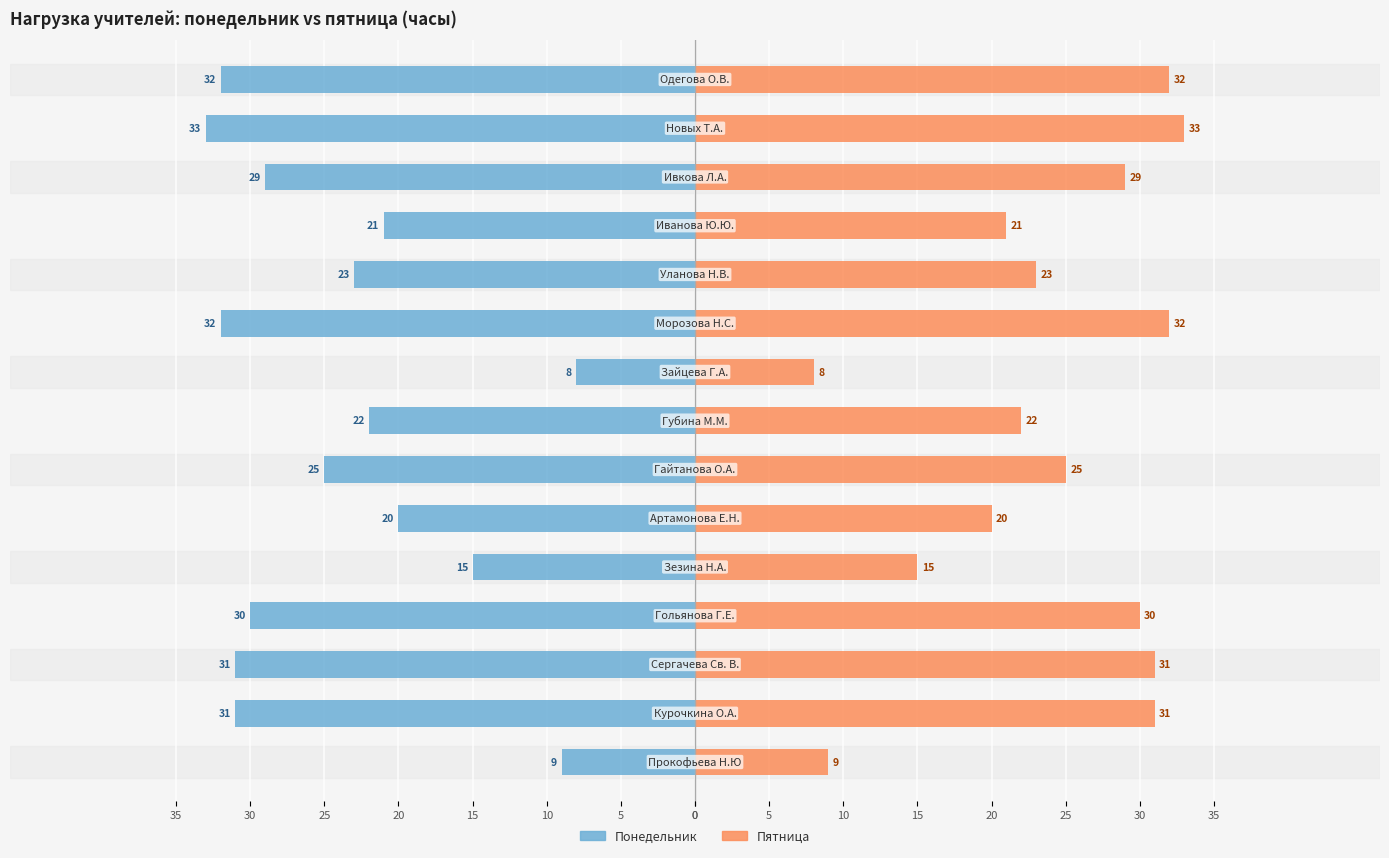

List the series in order of their peak value, highest first.

Пятница, Понедельник